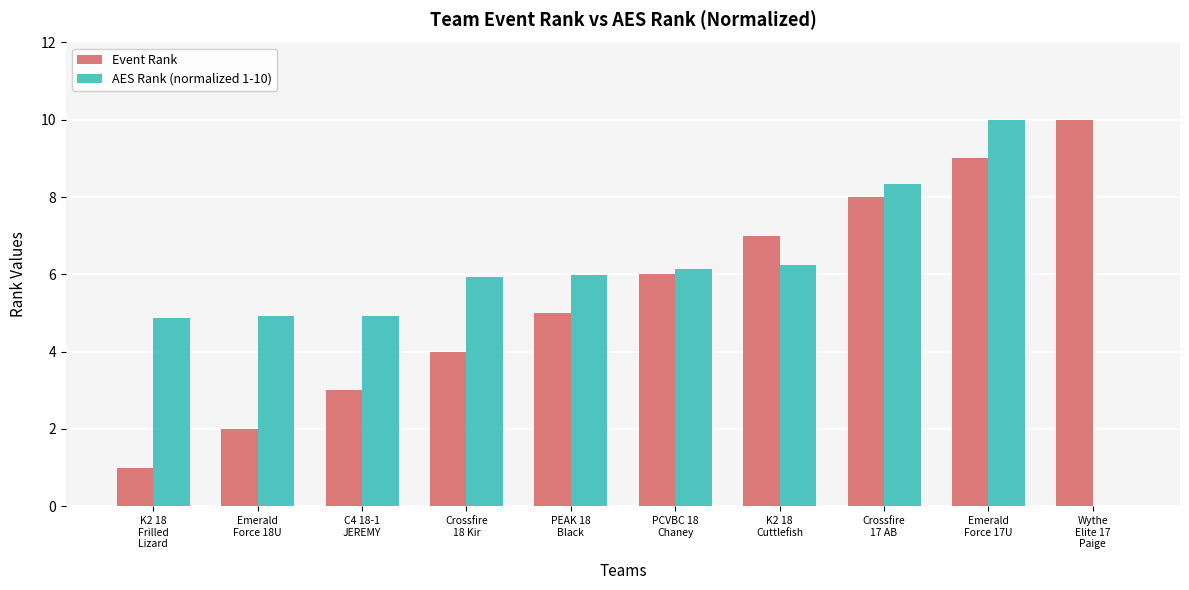

Which series has the widest spread of values?

AES Rank (normalized 1-10)